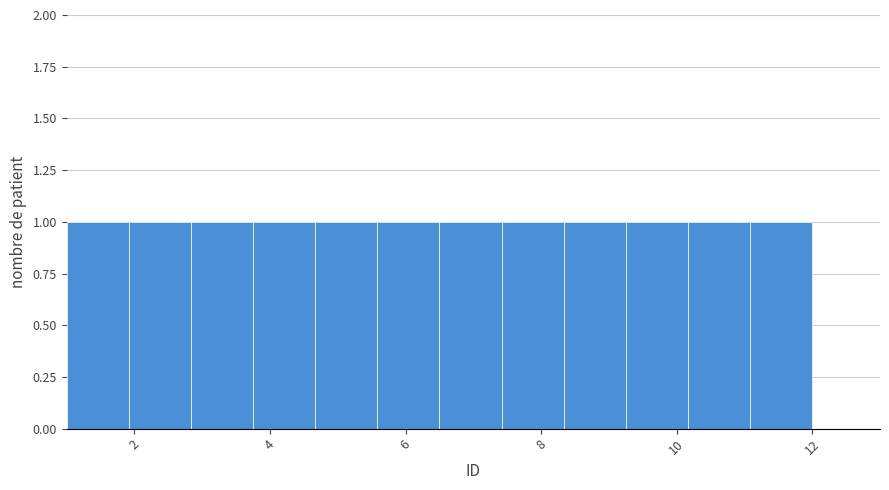

How tall is the bar that spans 3.8 to 4.6 on the x-axis? Neither the bar edges nor the heights are printed on the chart, so give them approximately, as read against the axes.

1